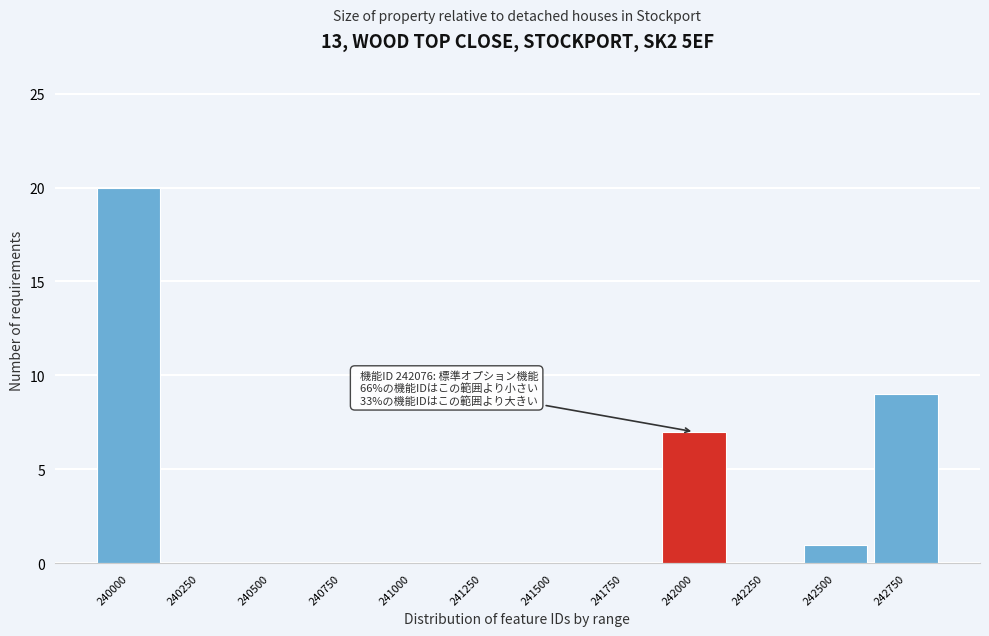

Reading right to left, what are all the values shown in this chart?

242750=9	242500=1	242250=0	242000=7	241750=0	241500=0	241250=0	241000=0	240750=0	240500=0	240250=0	240000=20